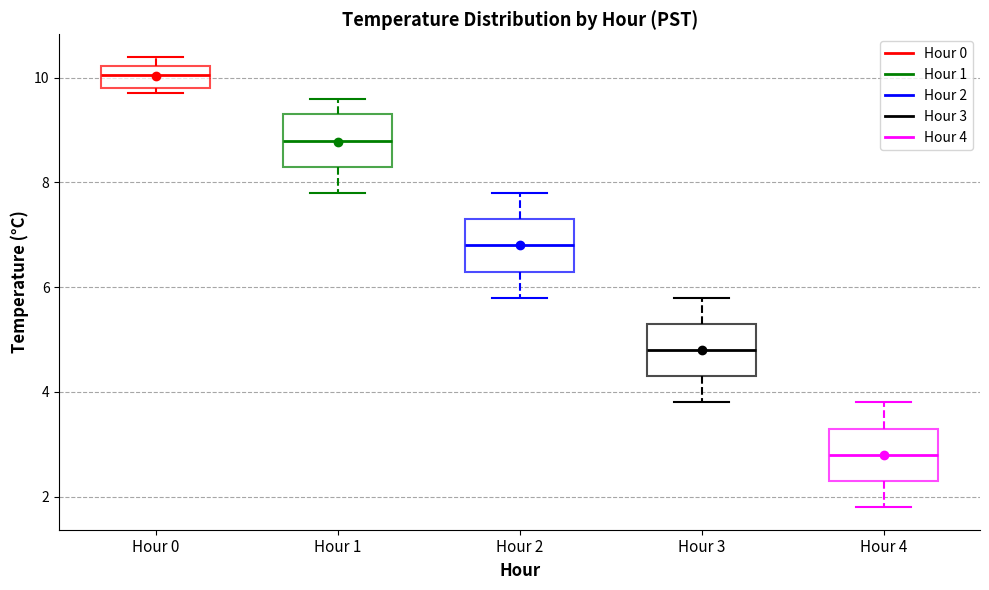

Reading left to right, transcribe this box plot: for each box, give where its median line is, the range the box spans, and where its two whiskers end, as read against the y-axis. The values are not printed on the chart, so give them approximately, as read against the axis.

Hour 0: median 10.0, box 9.8 to 10.2, whiskers 9.8 (just below the box's lower edge) to 10.4
Hour 1: median 8.8, box 8.4 to 9.4, whiskers 7.8 to 9.6
Hour 2: median 6.8, box 6.4 to 7.4, whiskers 5.8 to 7.8
Hour 3: median 4.8, box 4.4 to 5.4, whiskers 3.8 to 5.8
Hour 4: median 2.8, box 2.4 to 3.4, whiskers 1.8 to 3.8